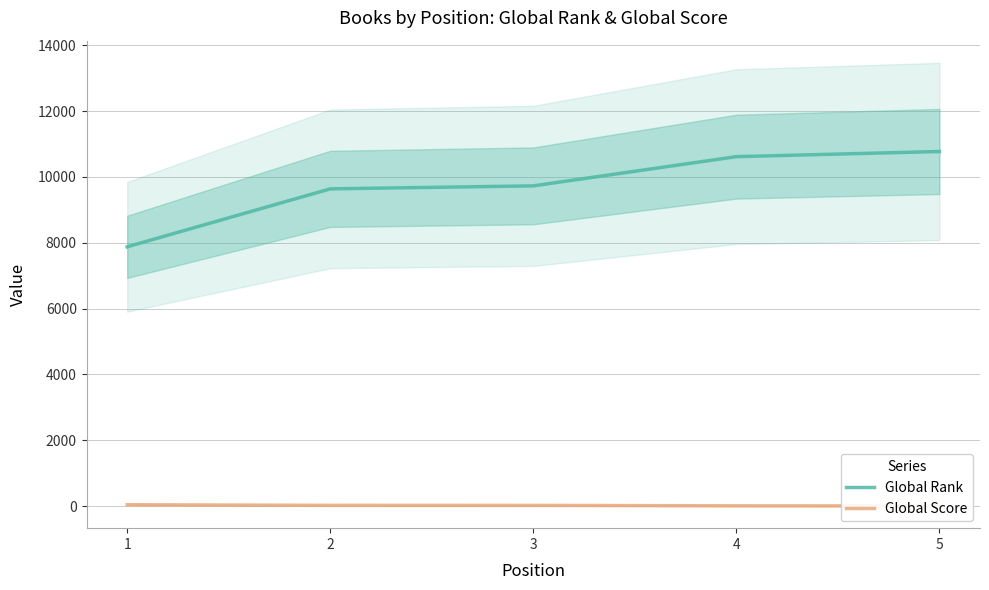

What is the difference between the highest and lowest values at 2?

9613